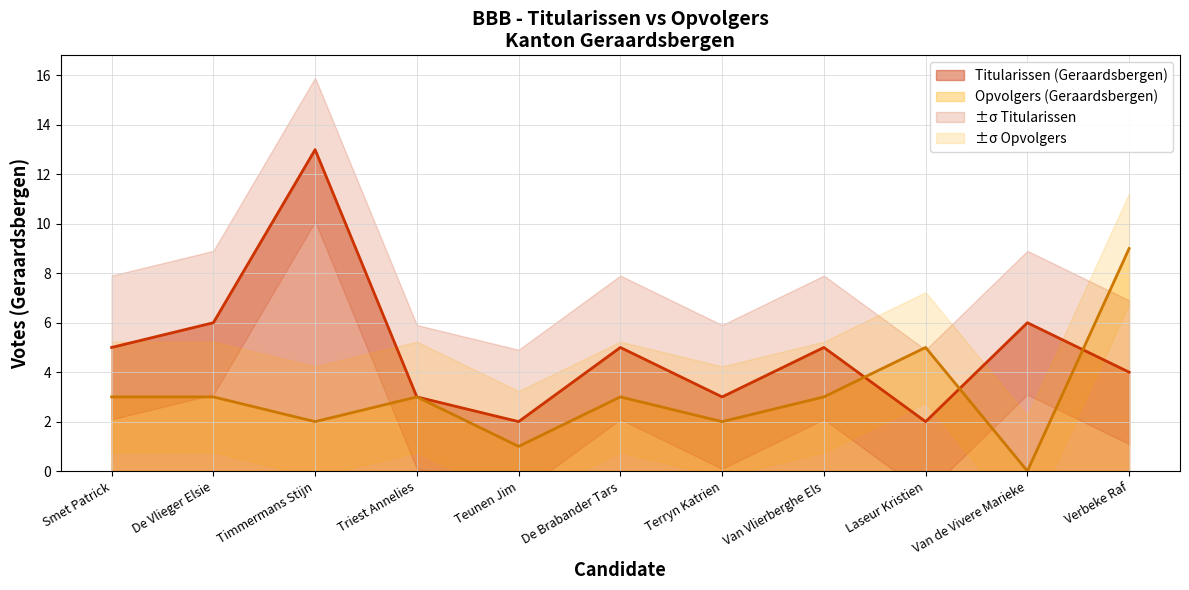

Reading right to left, list all the values displayed in this chart.

Titularissen (Geraardsbergen): 4	6	2	5	3	5	2	3	13	6	5
Opvolgers (Geraardsbergen): 9	0	5	3	2	3	1	3	2	3	3